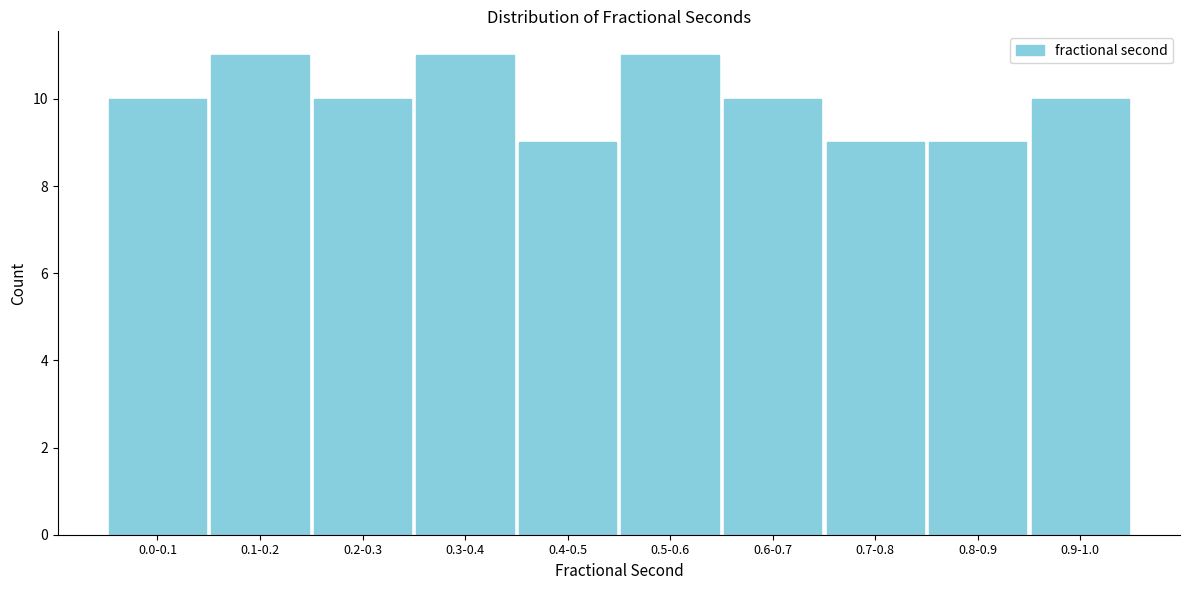

Reading left to right, extract all data points from this chart.

0.0-0.1=10	0.1-0.2=11	0.2-0.3=10	0.3-0.4=11	0.4-0.5=9	0.5-0.6=11	0.6-0.7=10	0.7-0.8=9	0.8-0.9=9	0.9-1.0=10